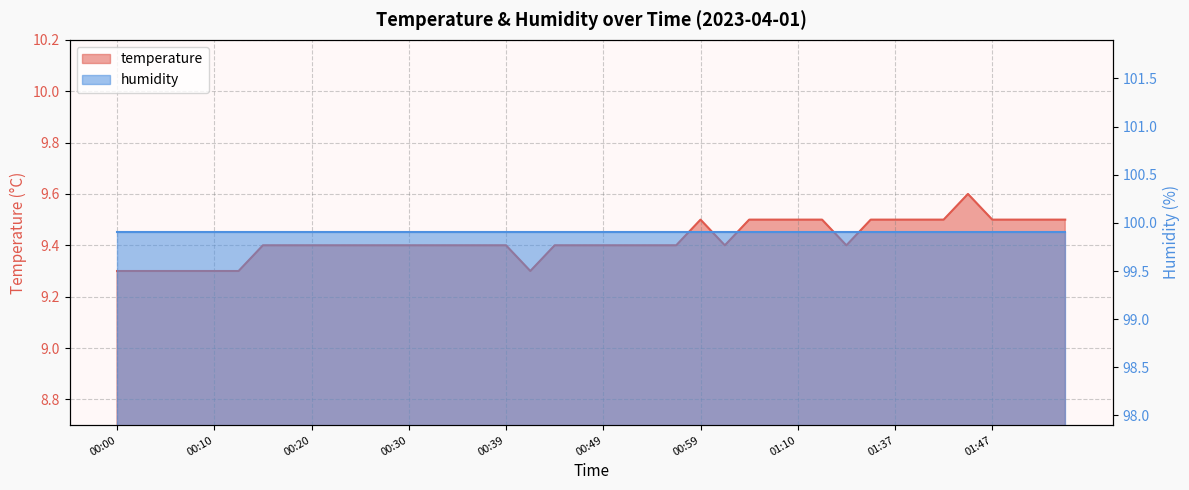

The chart shows a value of 16.6 at 00:39. True or false?

False